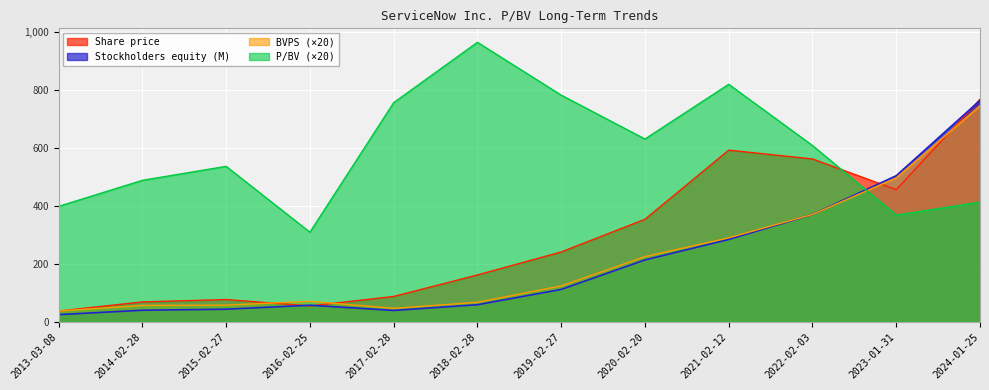

What value does the Stockholders equity (M) series have at 2018-02-28?

58.4